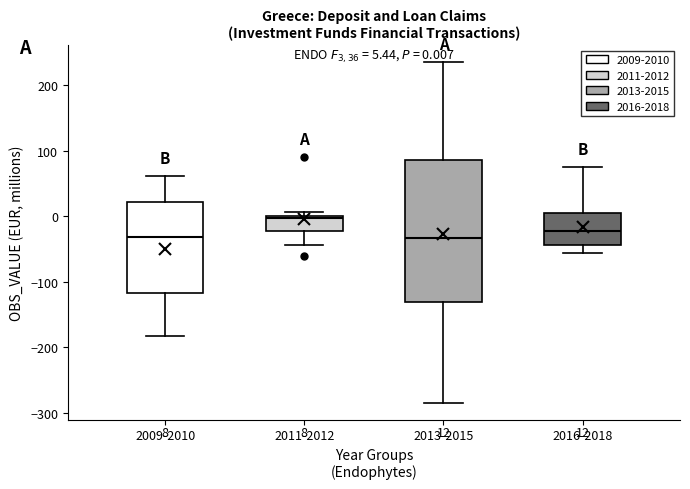

Which box has the highest median line?

2011-2012